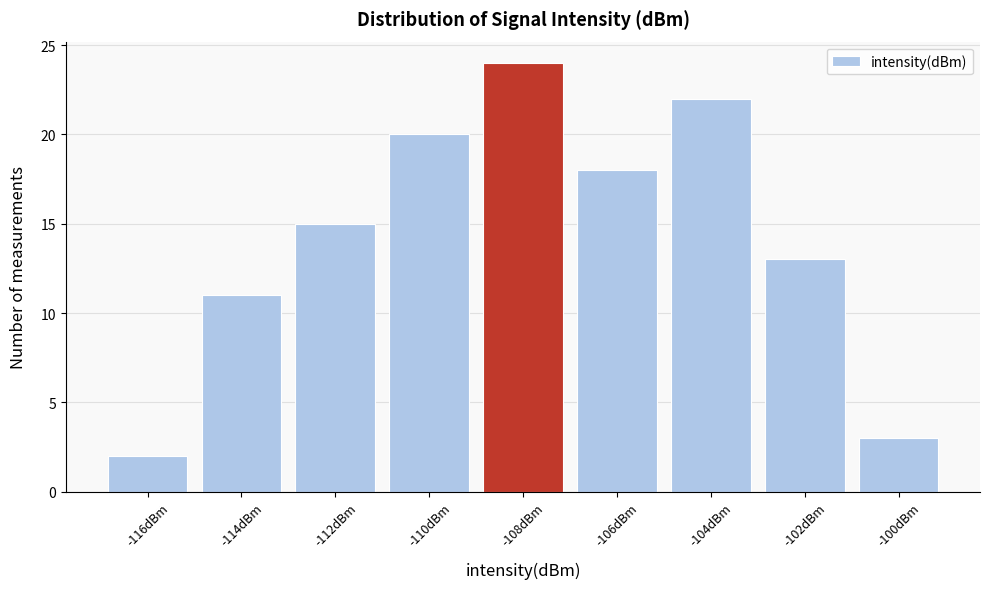

Reading left to right, extract all data points from this chart.

2	11	15	20	24	18	22	13	3